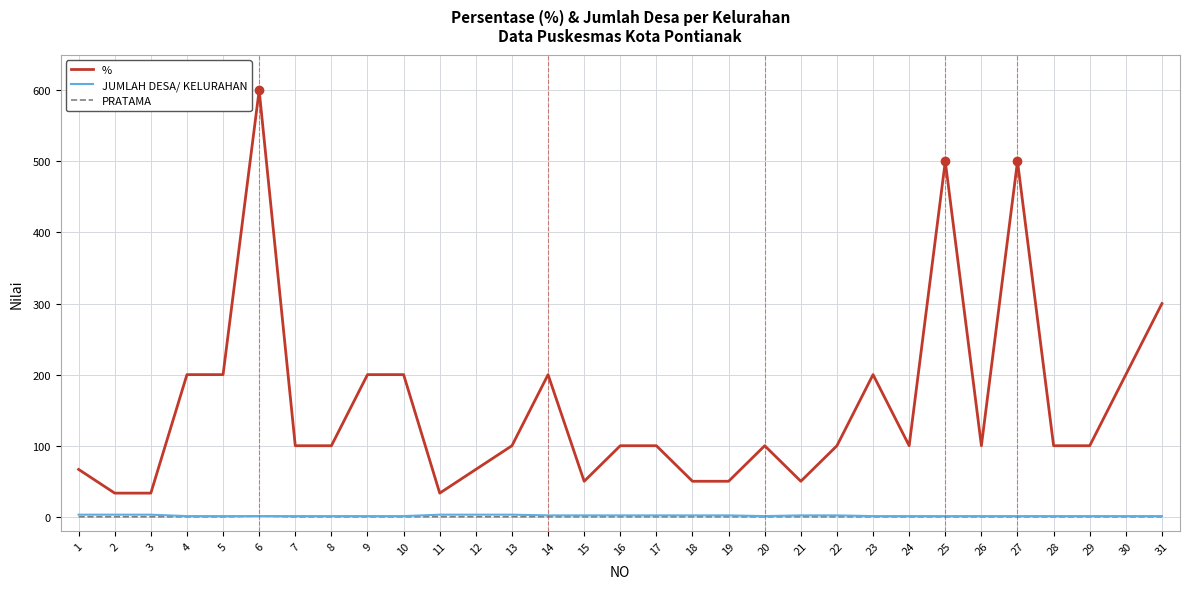

True or false: % and JUMLAH DESA/ KELURAHAN cross at least once.

False